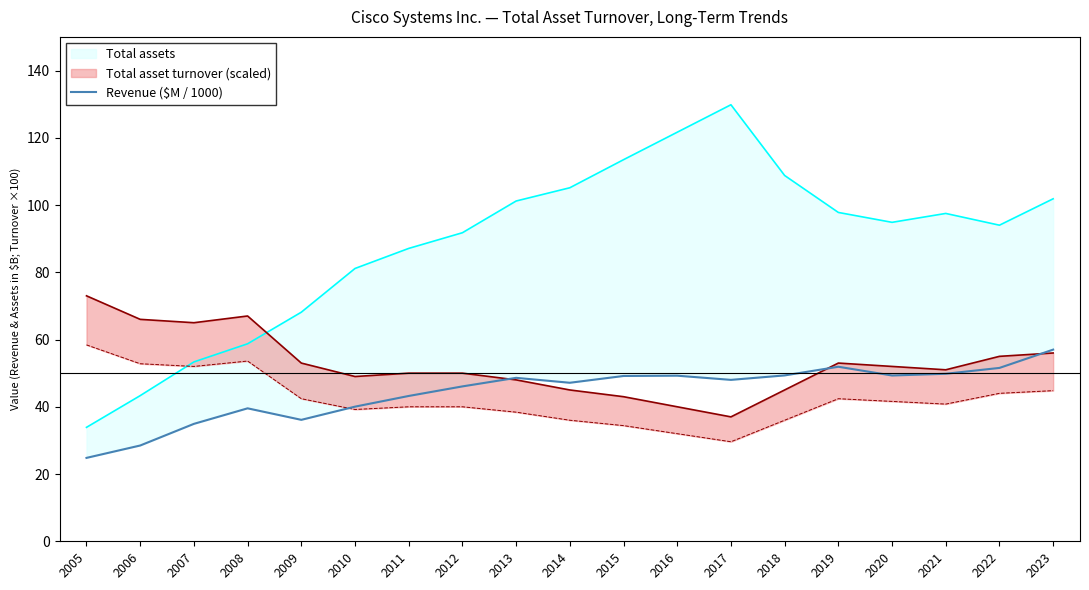

Does the chart have visible grid lines?

No